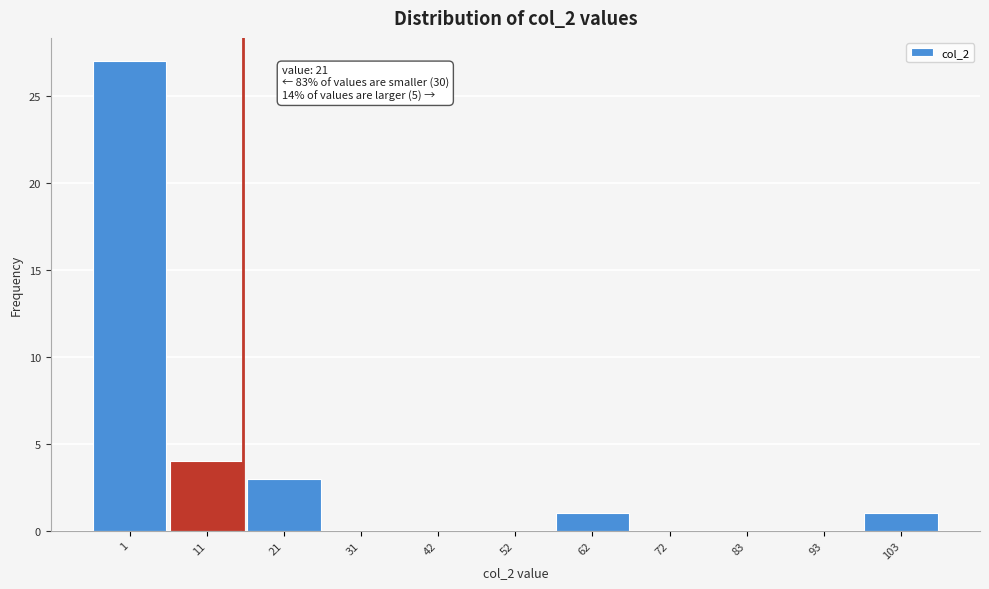

Reading right to left, list all the values displayed in this chart.

103=1	93=0	83=0	72=0	62=1	52=0	42=0	31=0	21=3	11=4	1=27